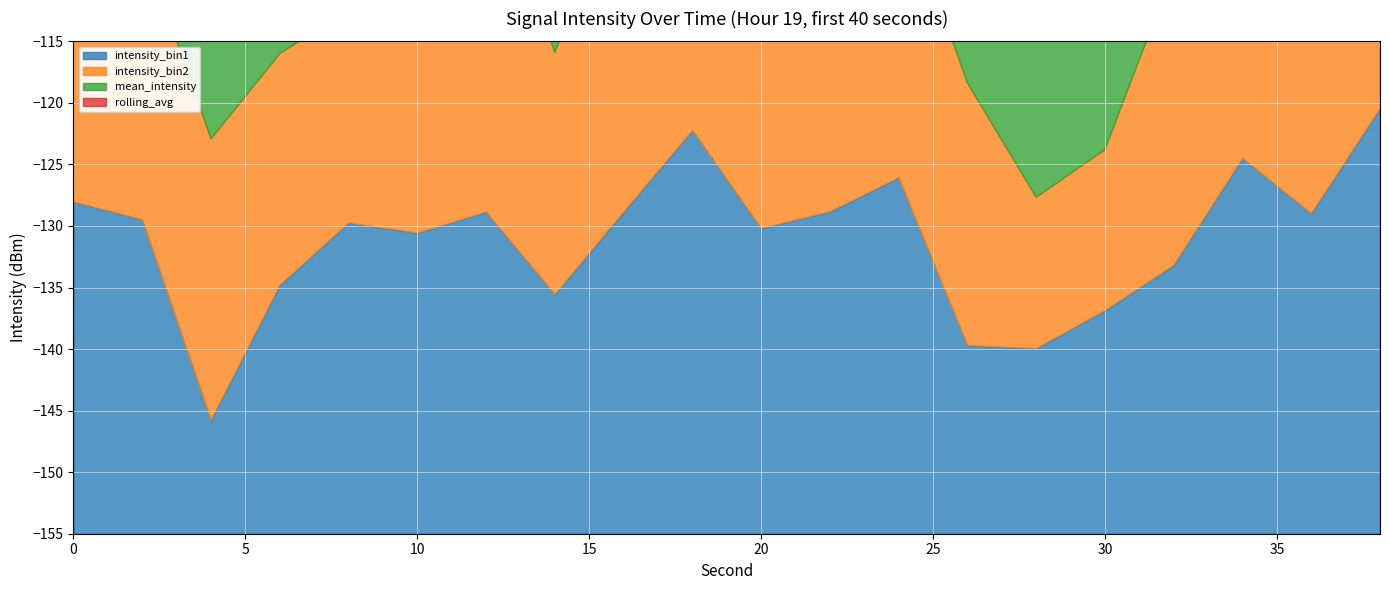

What is the sum of the intensity_bin2 values at 38 and 12?

-248.9